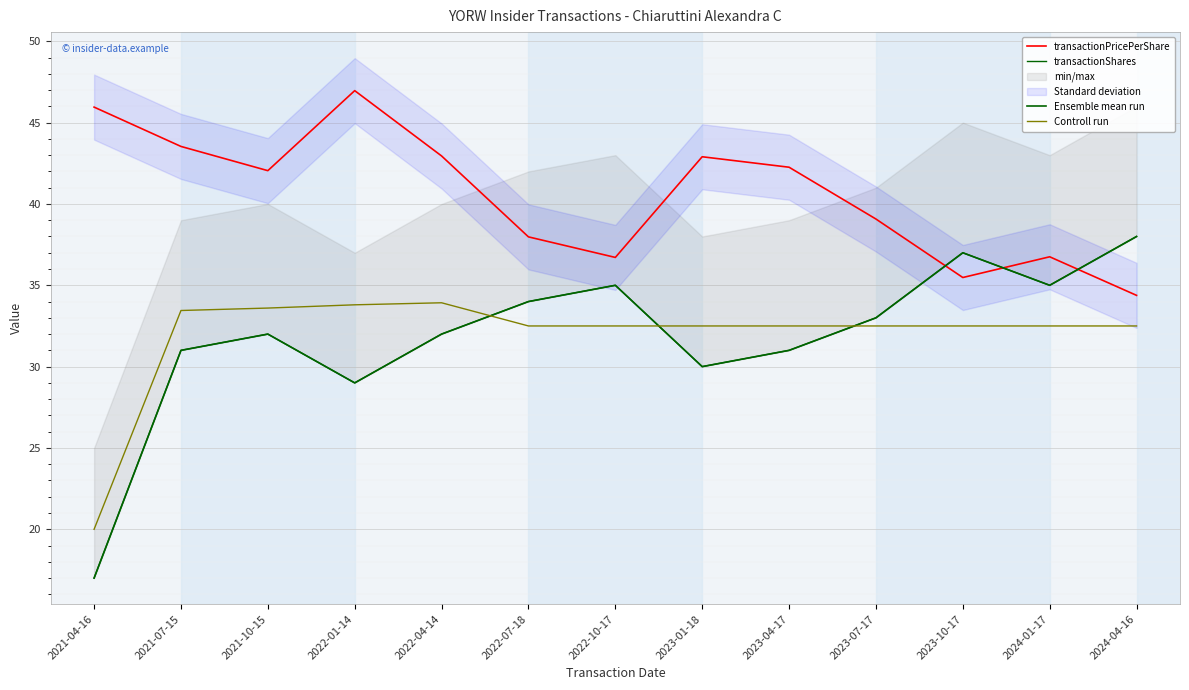

Rank the categories by transactionPricePerShare value from highest to lowest.

2022-01-14, 2021-04-16, 2021-07-15, 2022-04-14, 2023-01-18, 2023-04-17, 2021-10-15, 2023-07-17, 2022-07-18, 2024-01-17, 2022-10-17, 2023-10-17, 2024-04-16